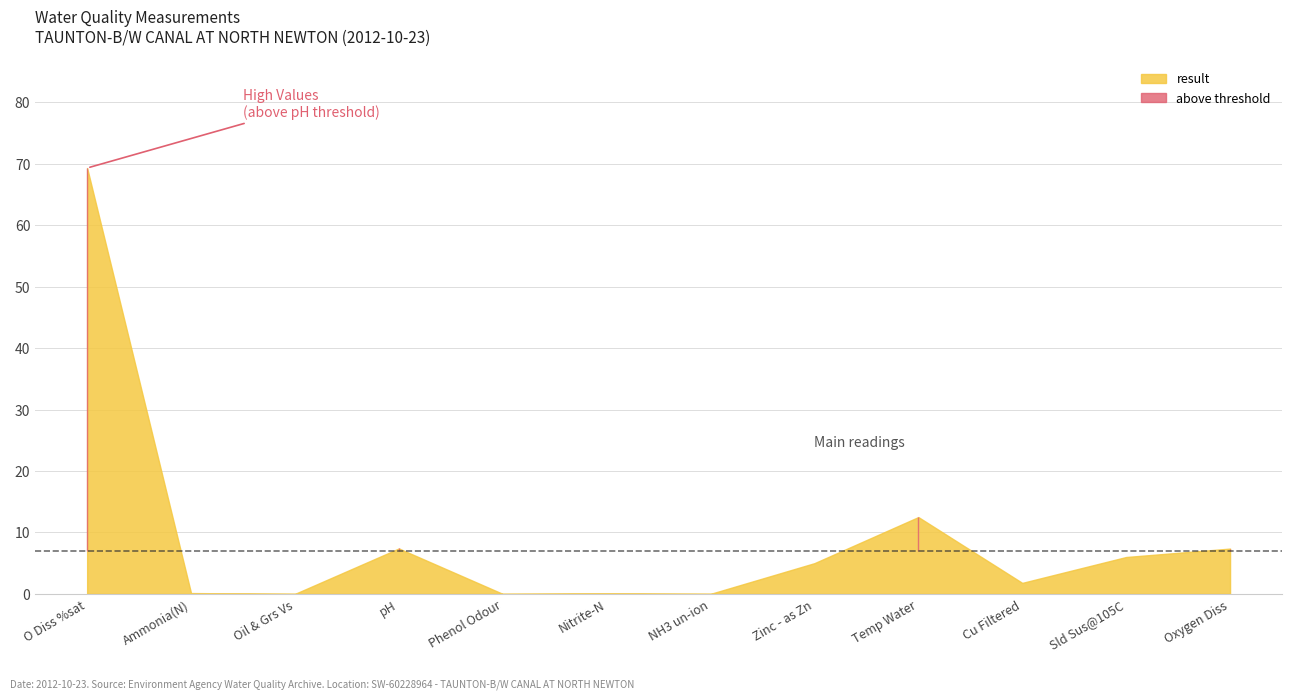

Between Oil & Grs Vs and Phenol Odour, which is larger?

Oil & Grs Vs